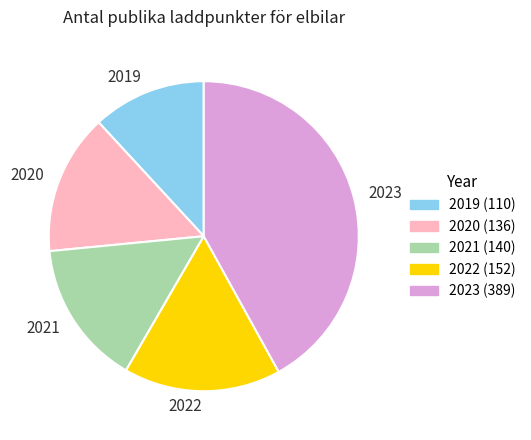

What is the largest slice in the pie chart?

2023